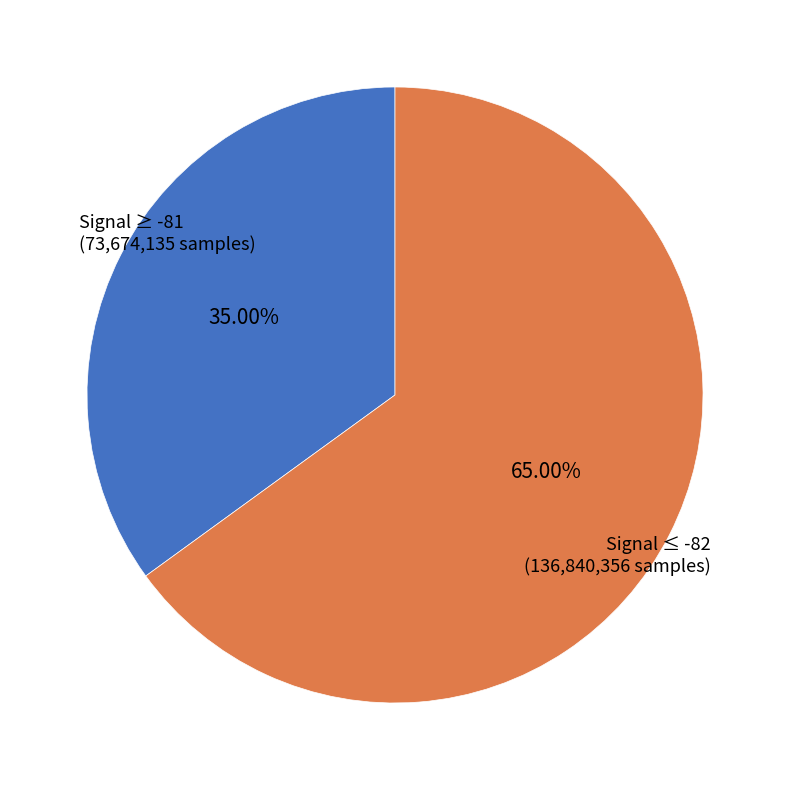

How many segments does this pie chart have?

2